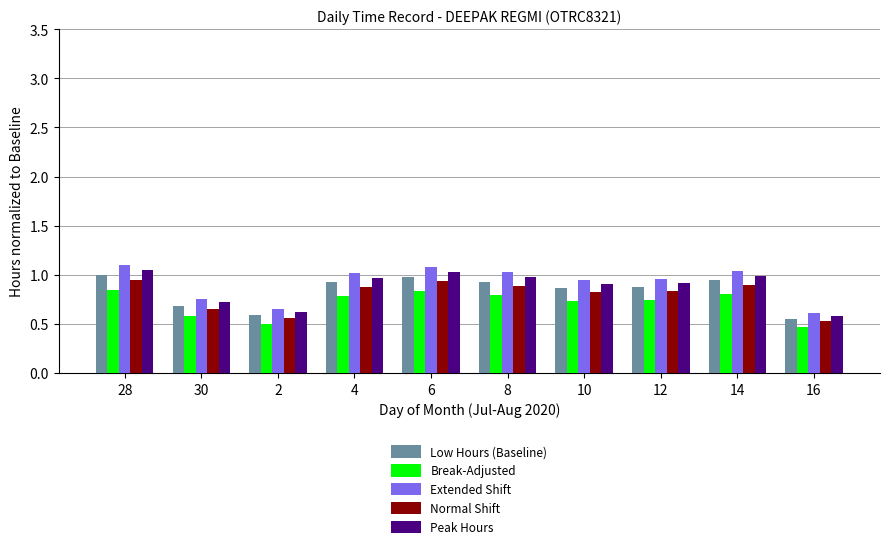

Which series has the widest spread of values?

Extended Shift